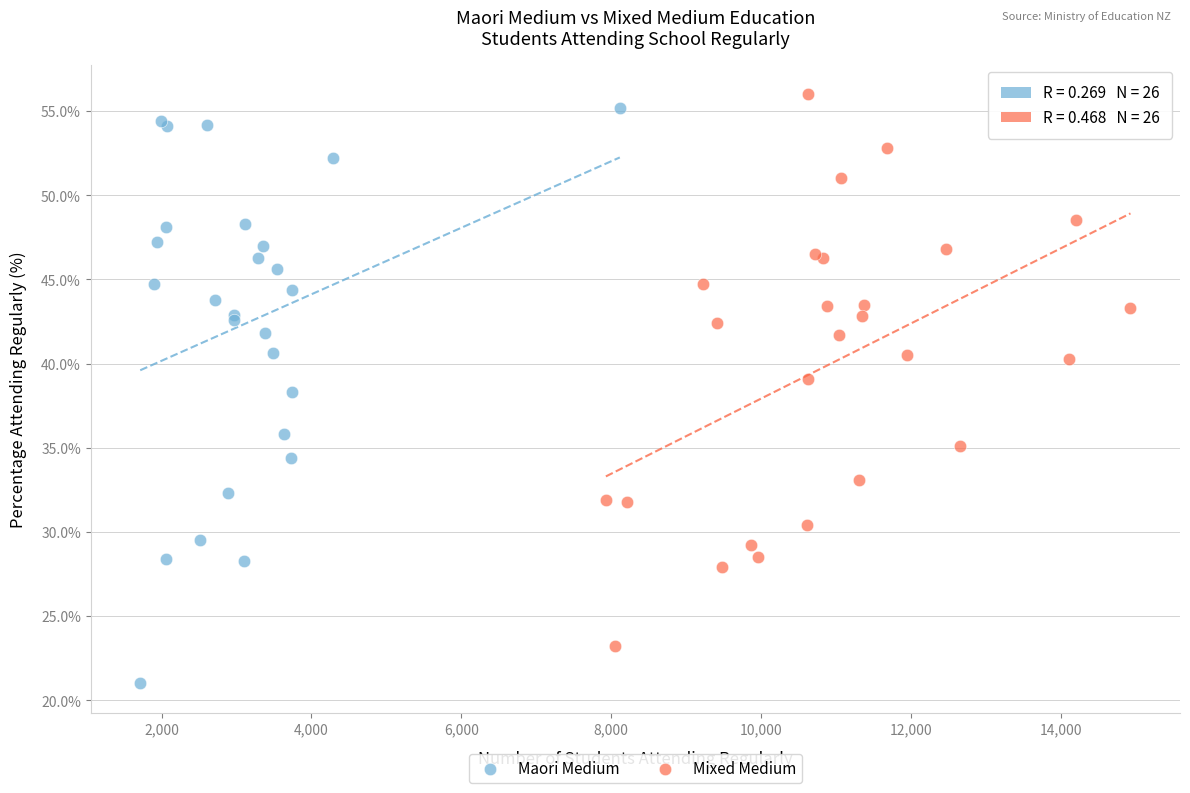

Which series reaches the minimum Y coordinate?

Maori Medium